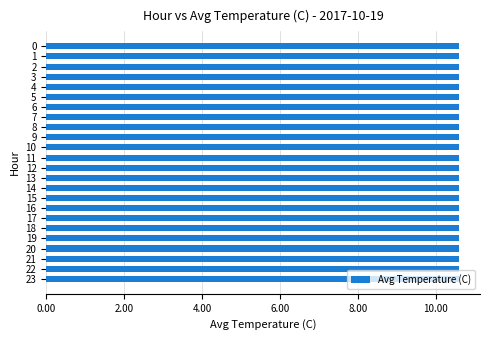

The value at 21 is 4.2. True or false?

False